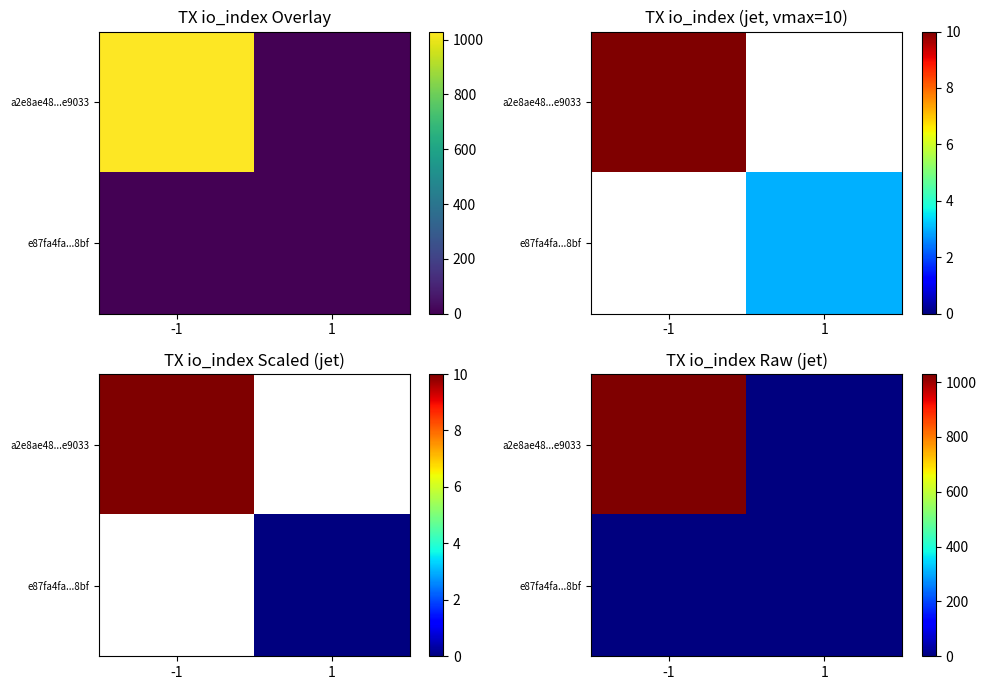

How many values in e87fa4fa...8bf are above zero?

1